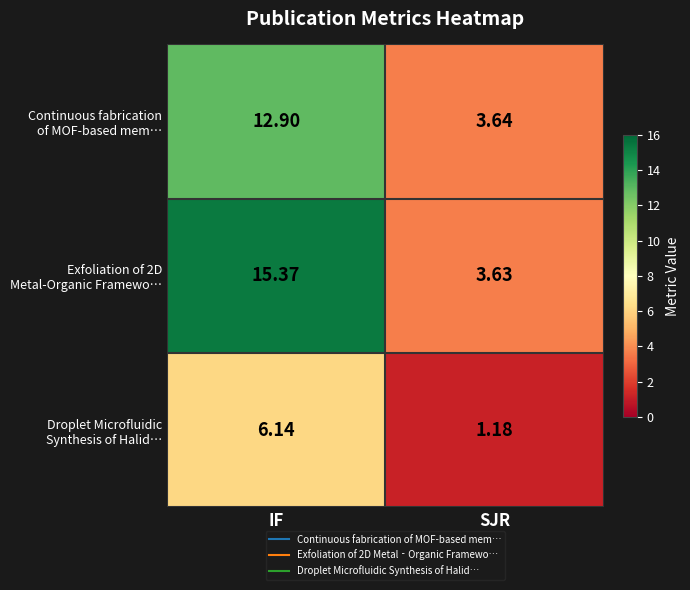

At which category does the chart reach its peak across all series?

IF